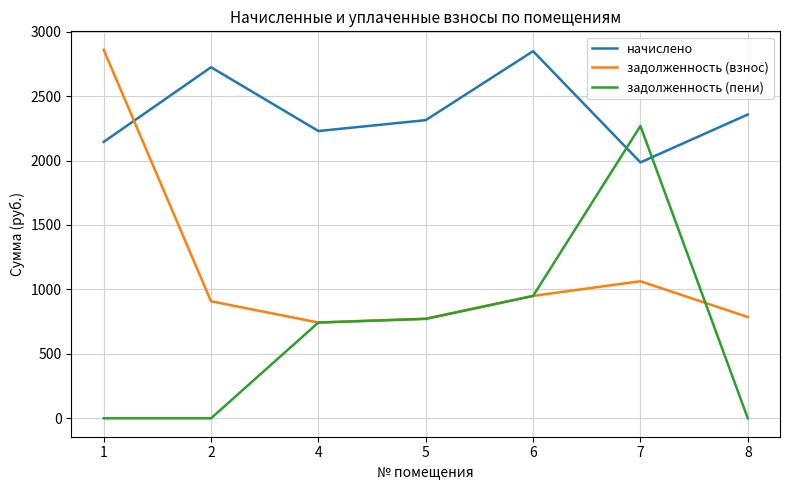

How many values in the задолженность (взнос) series are below 907?

3